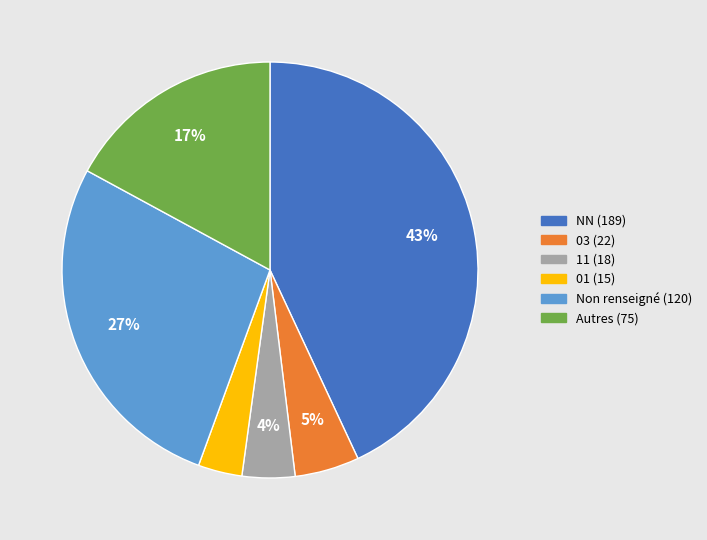

What is the largest slice in the pie chart?

NN (189)